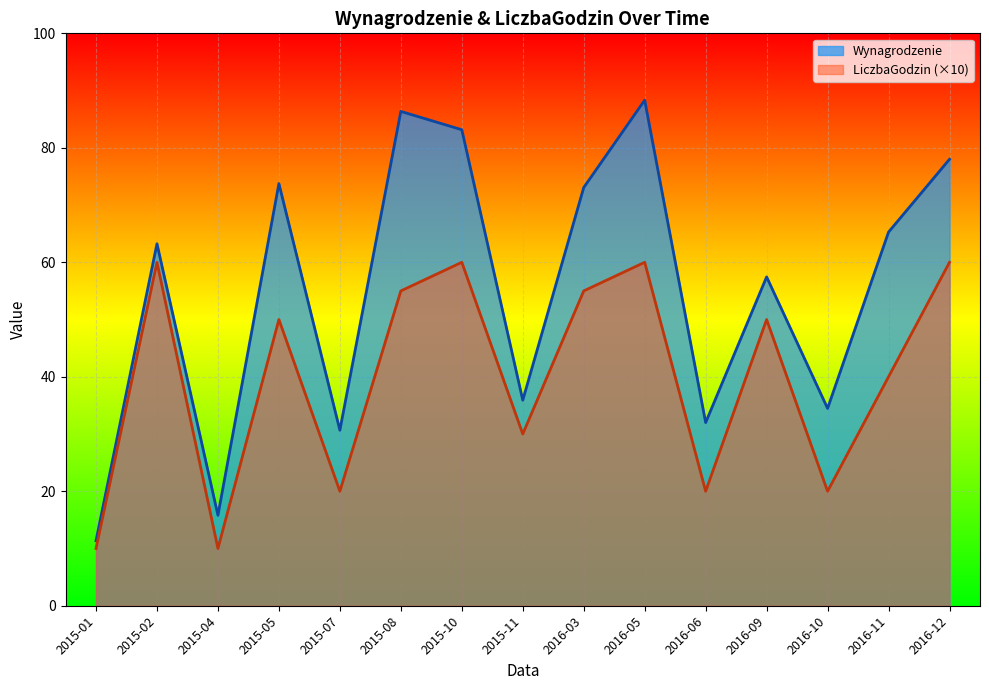

Rank the series by their average value, from lowest to highest.

LiczbaGodzin, Wynagrodzenie